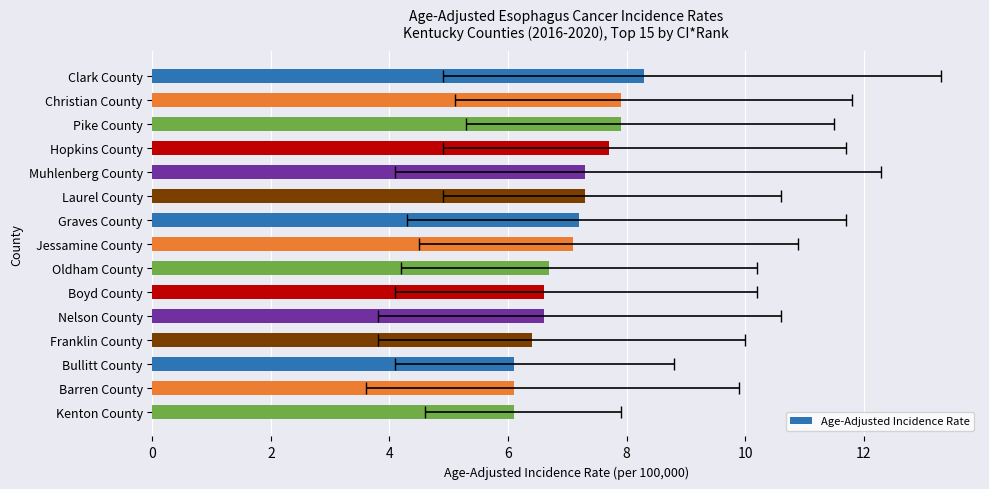

What is the greatest value displayed?

8.3